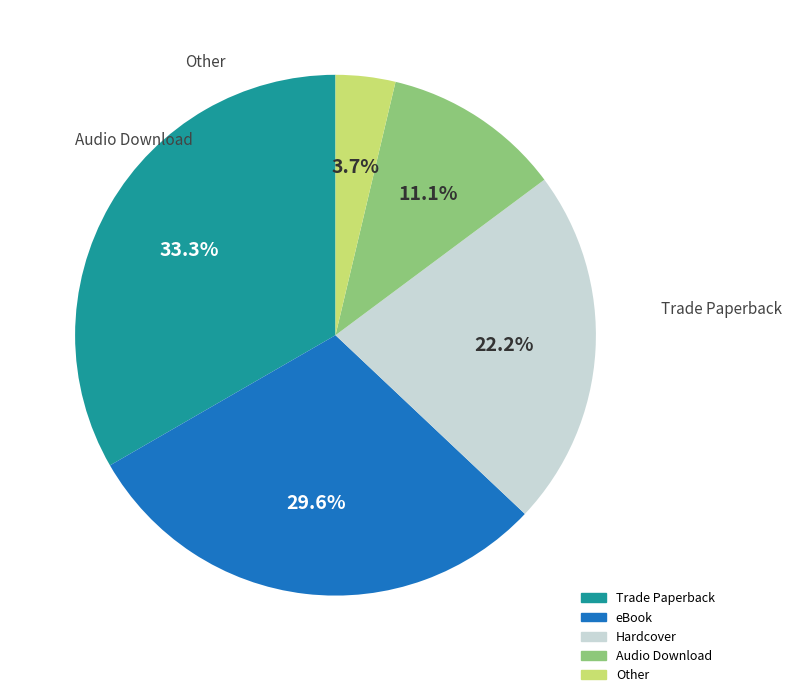

Between Other and Trade Paperback, which is larger?

Trade Paperback